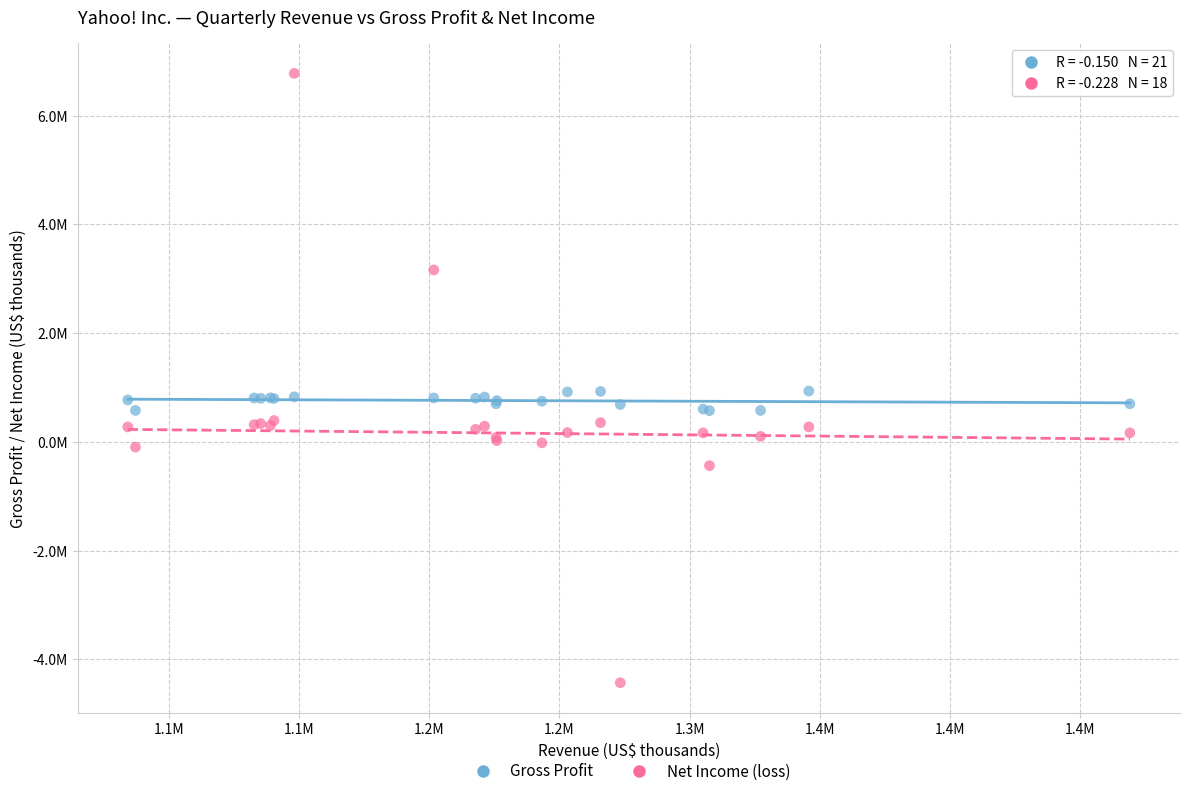

Which series reaches the minimum Y coordinate?

Net Income (loss)